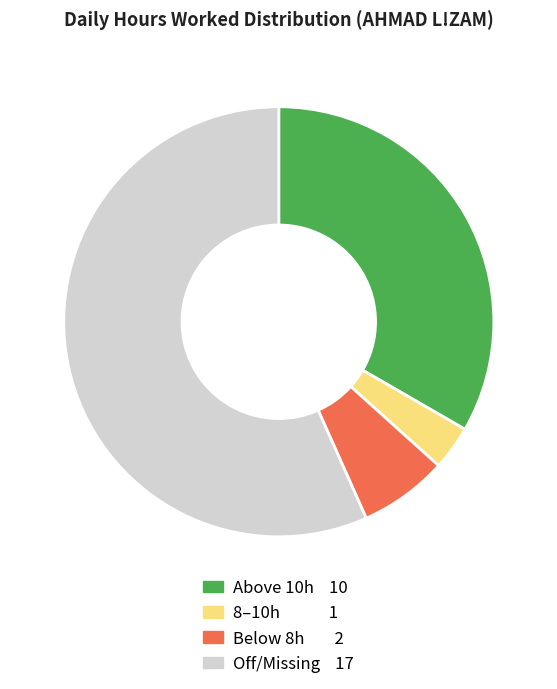

Does any single category account for the majority?

Yes